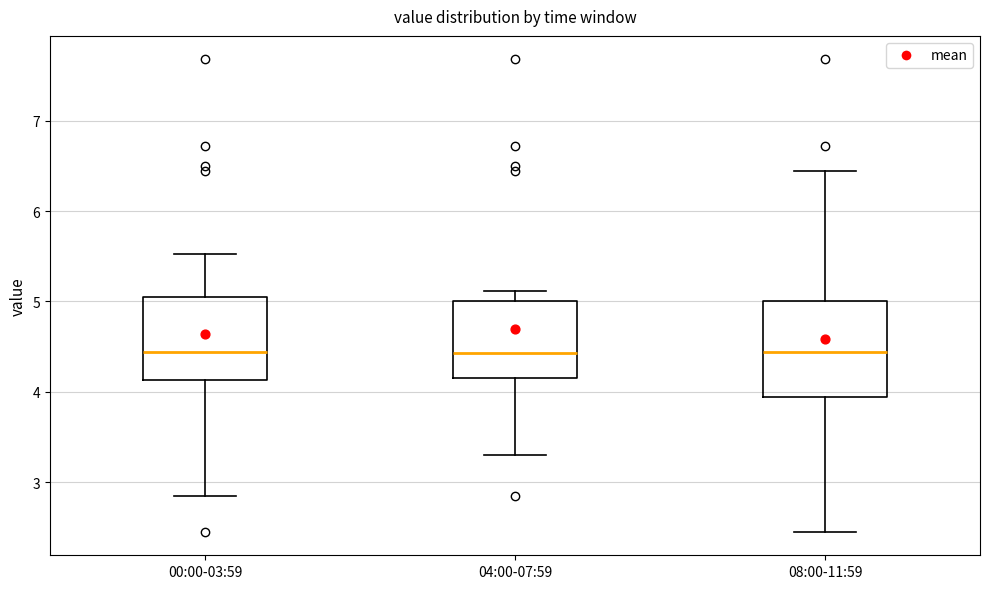

Reading left to right, transcribe this box plot: for each box, give where its median line is, the range the box spans, and where its two whiskers end, as read against the y-axis. The values are not printed on the chart, so give them approximately, as read against the axis.

00:00-03:59: median 4.4, box 4.1 to 5.0, whiskers 2.9 to 5.5
04:00-07:59: median 4.4, box 4.2 to 5.0, whiskers 3.3 to 5.1
08:00-11:59: median 4.4, box 3.9 to 5.0, whiskers 2.5 to 6.5